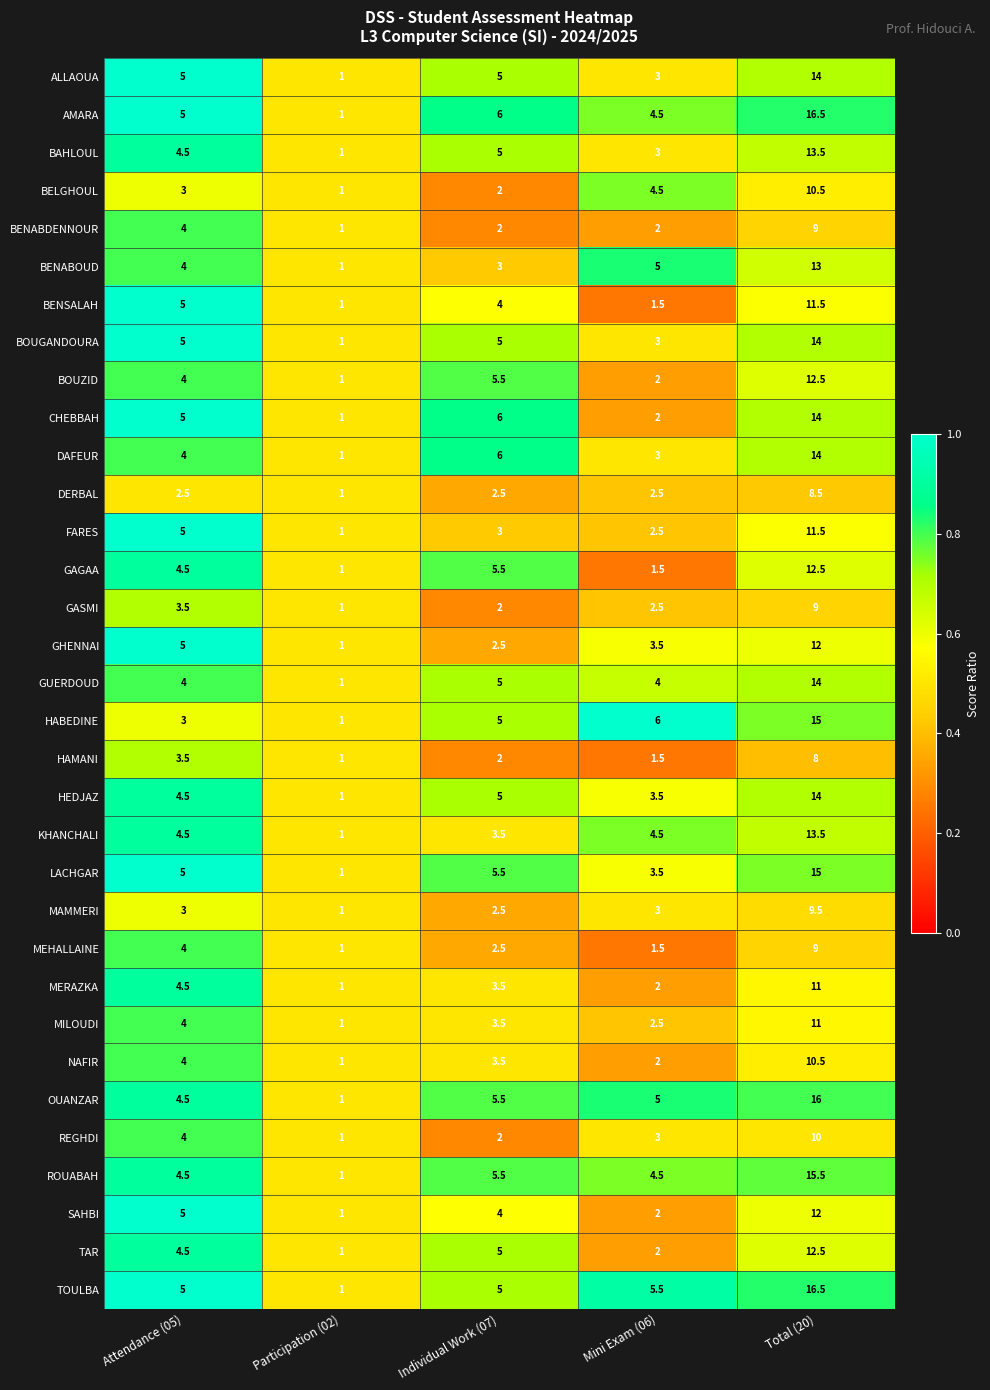

List the labels in order of FARES value, smallest first.

Participation (02), Mini Exam (06), Individual Work (07), Attendance (05), Total (20)